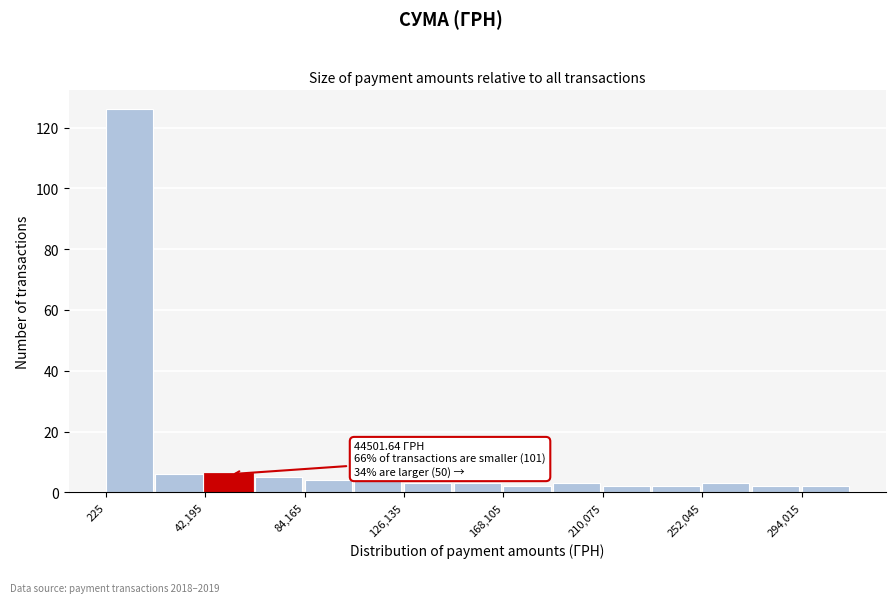

Over which range of the x-axis is the bar tallest?

0 to 20000